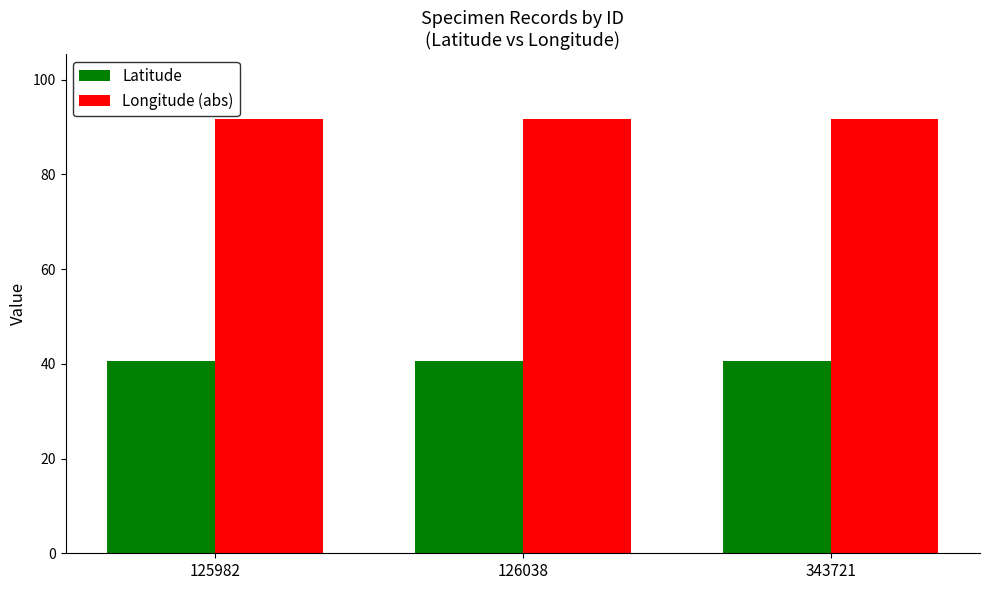

At 126038, list the series in order from largest to smallest.

Longitude (abs), Latitude